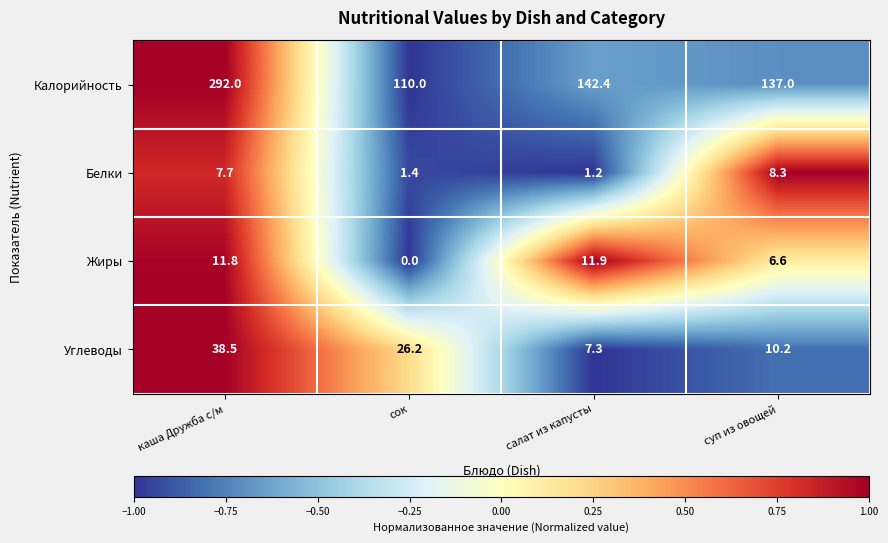

Which series changed the most between каша Дружба с/м and салат из капусты?

Калорийность